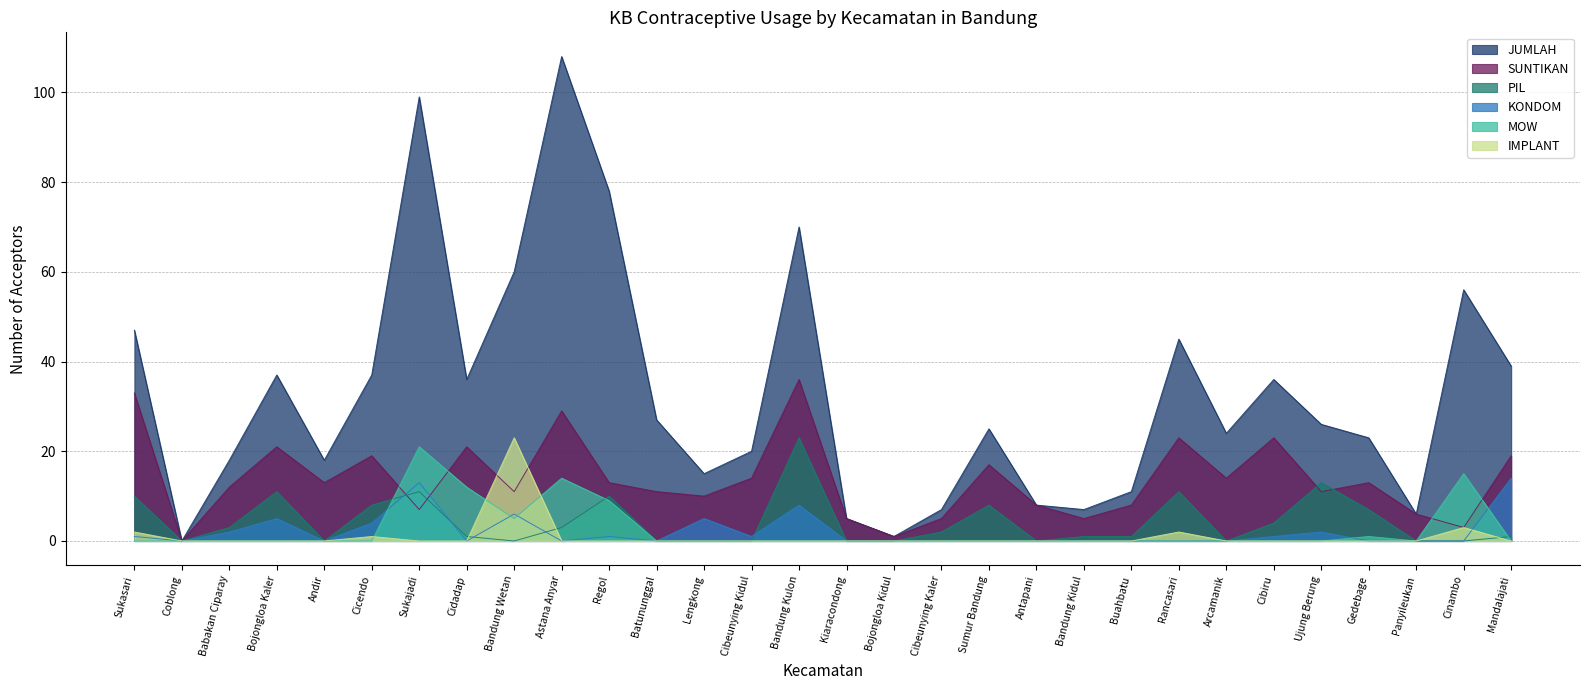

The JUMLAH series shows 47 at Sukasari. True or false?

True